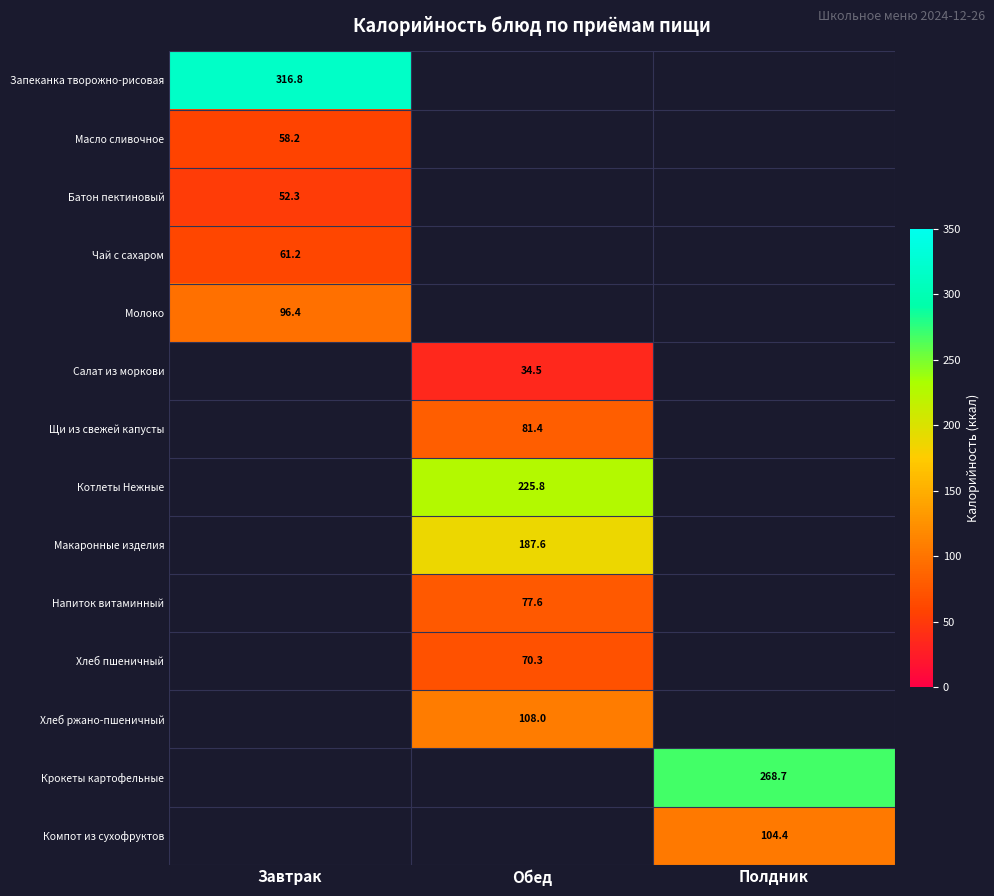

Rank the categories by Макаронные изделия value from highest to lowest.

Завтрак, Обед, Полдник